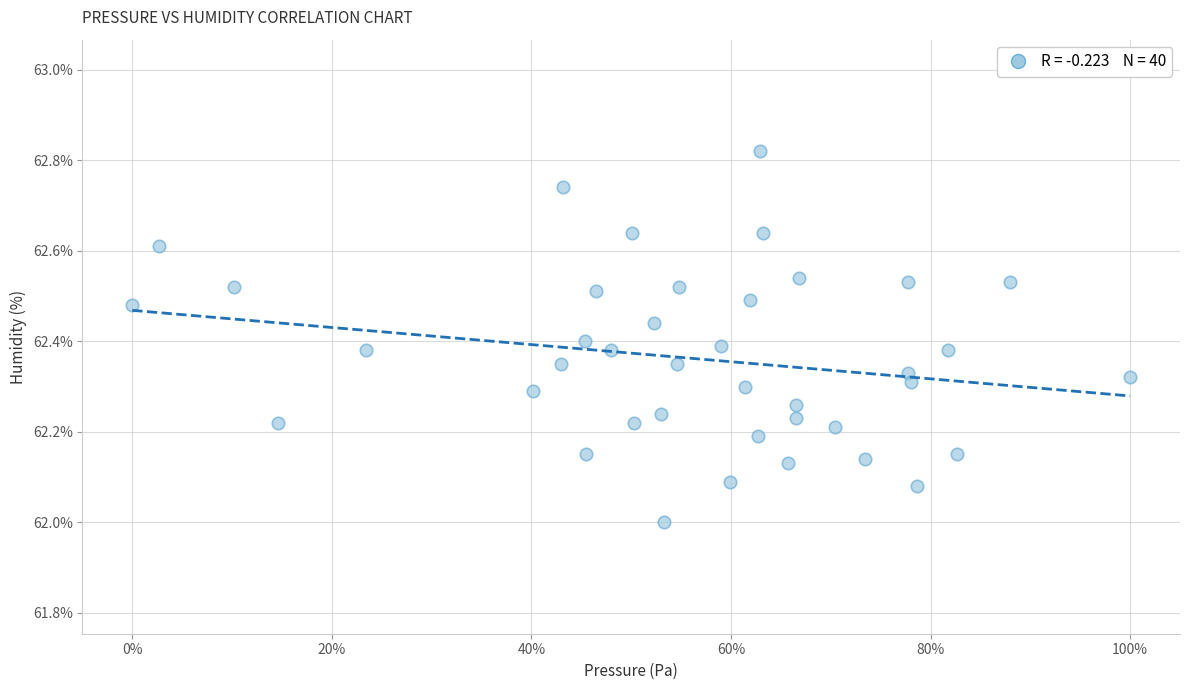

What is the range of X values (max minus min)?

100.0